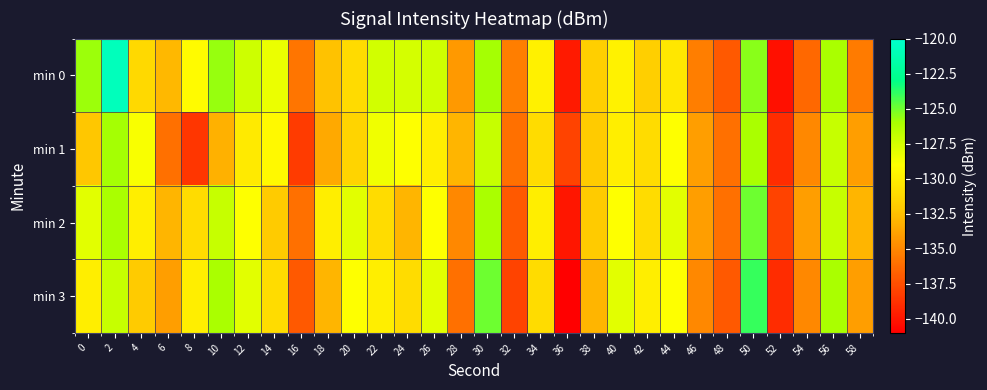

Which series has the largest total across all categories?

min 0